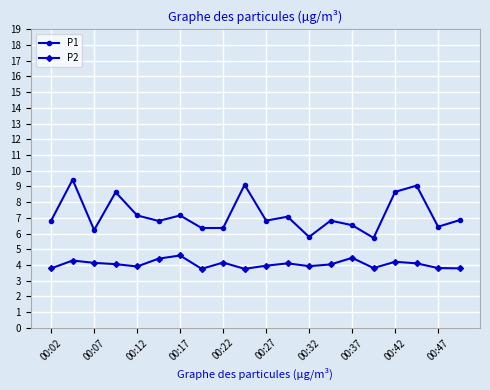

True or false: P1 and P2 intersect in this chart.

False